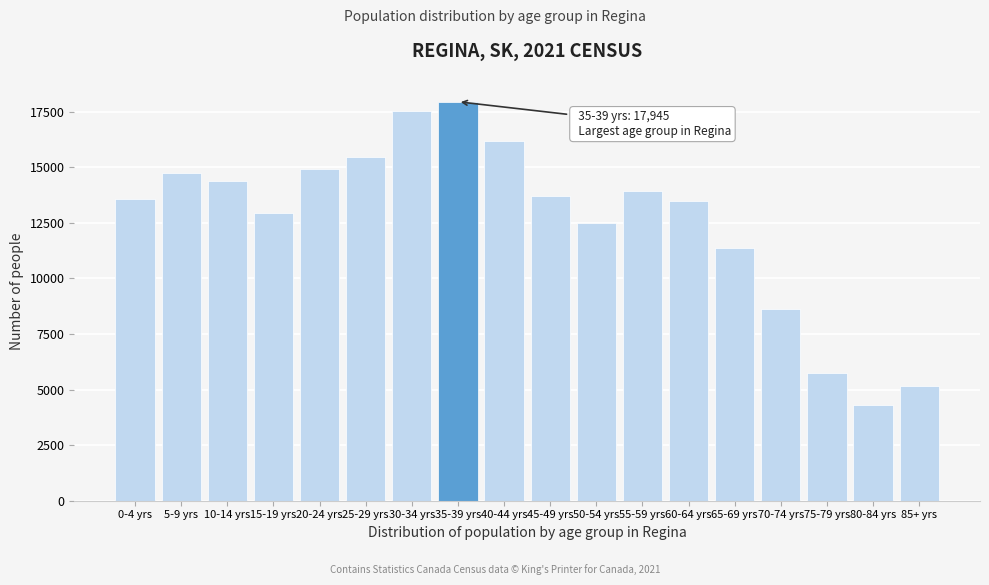

Reading right to left, transcribe all the data shown in this chart.

5150	4295	5755	8610	11370	13460	13910	12510	13715	16170	17945	17510	15475	14915	12945	14370	14730	13555